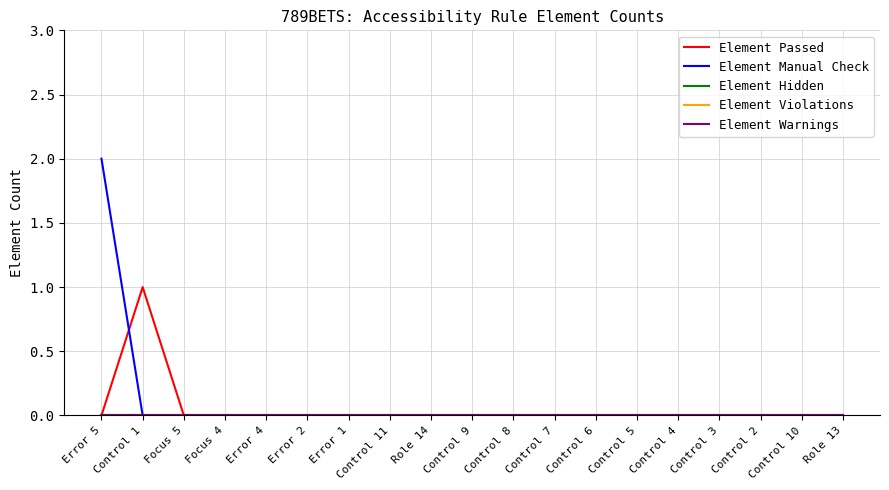

Does the chart have visible grid lines?

Yes